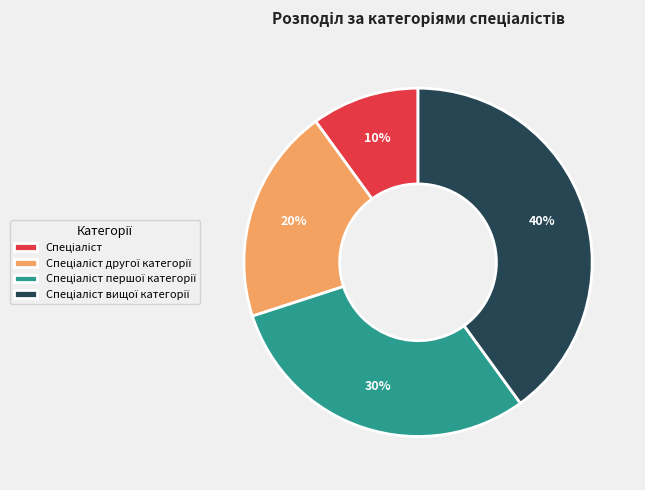

To the nearest percent, what is the average slice percentage?

25%